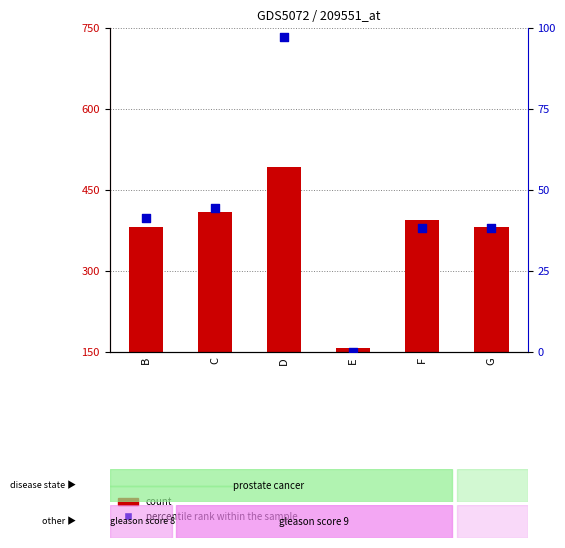

Which series has the largest total across all categories?

count